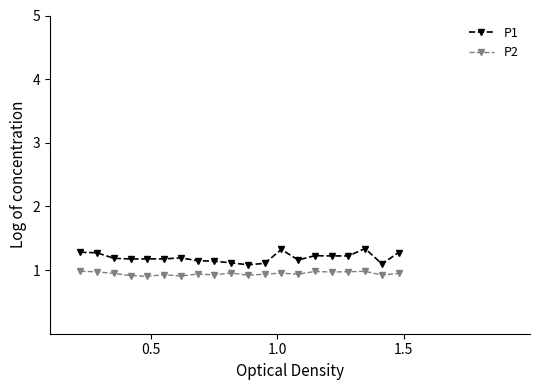

How many series are shown in this chart?

2